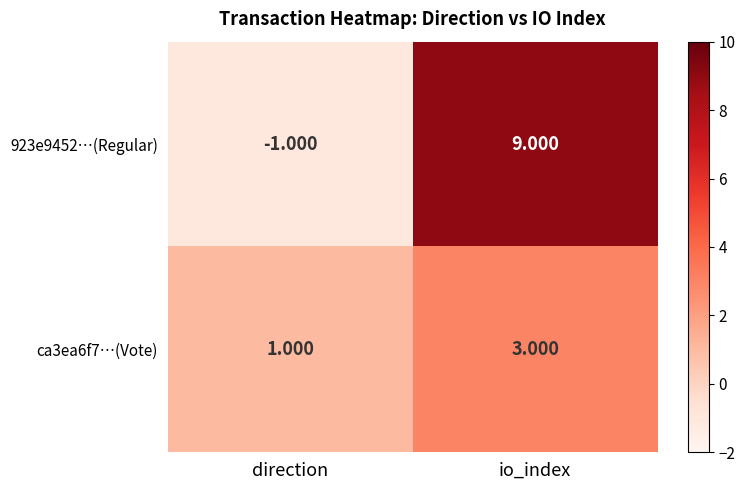

Which label corresponds to the largest value in the chart?

io_index